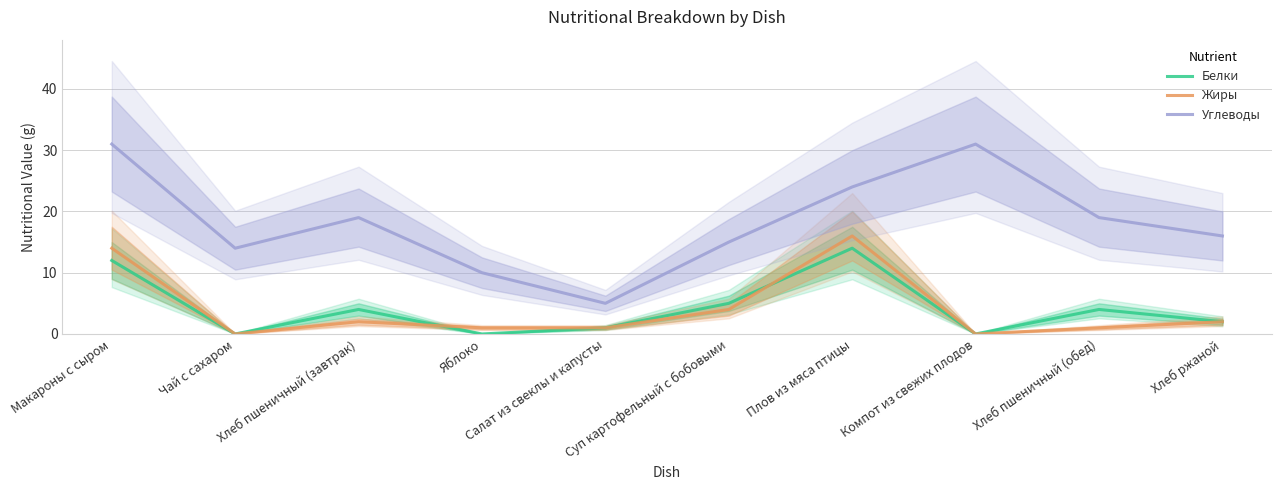

Does the chart have visible grid lines?

Yes